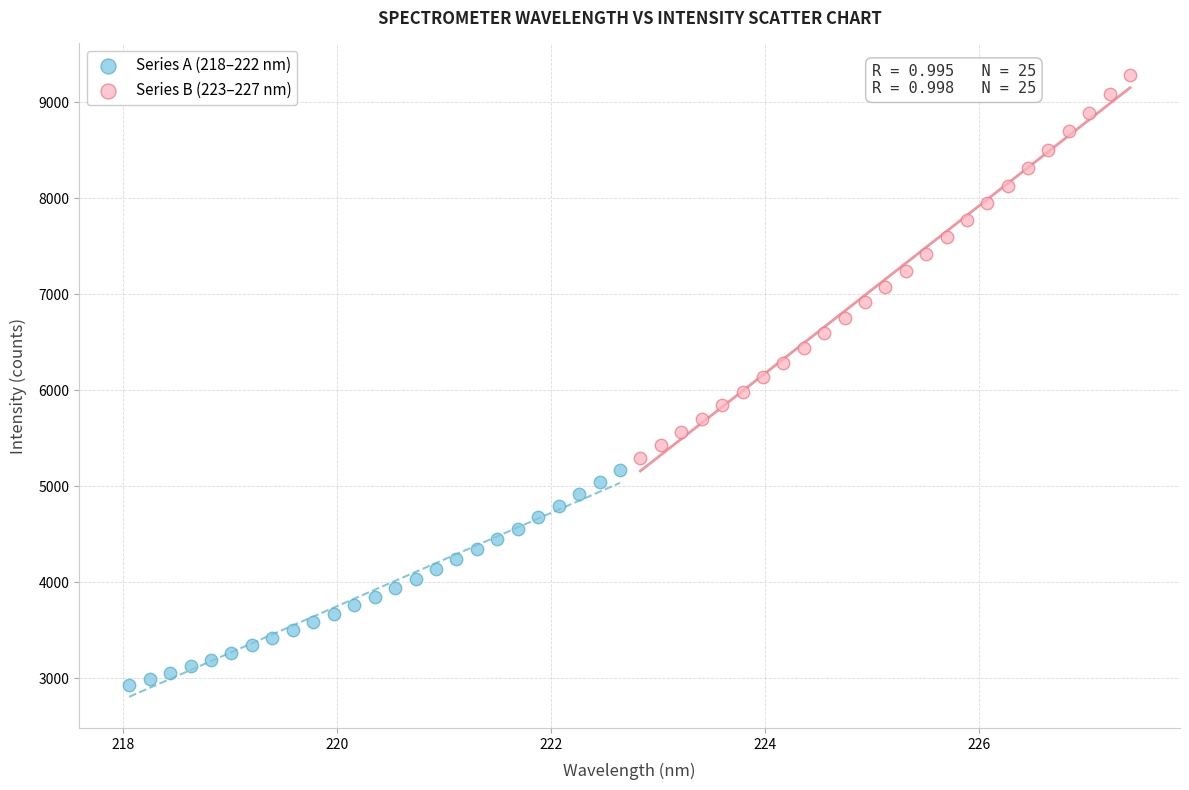

Which series has the widest spread of Y values?

Series B (223–227 nm)